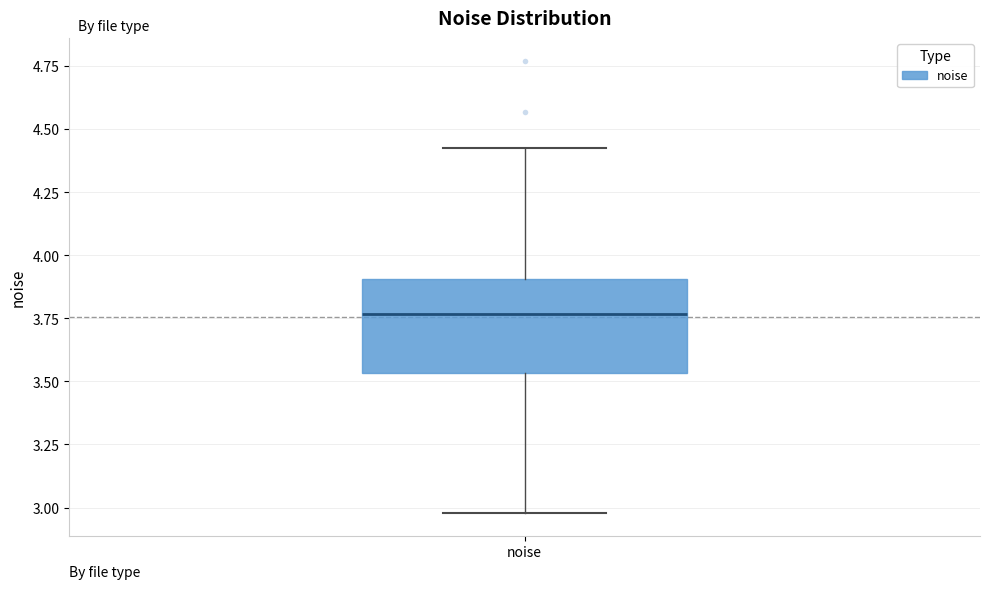

Transcribe this box plot: give where the median line is, the range the box spans, and where the two whiskers end, as read against the y-axis. The values are not printed on the chart, so give them approximately, as read against the axis.

median 3.75, box 3.55 to 3.90, whiskers 3.00 to 4.40